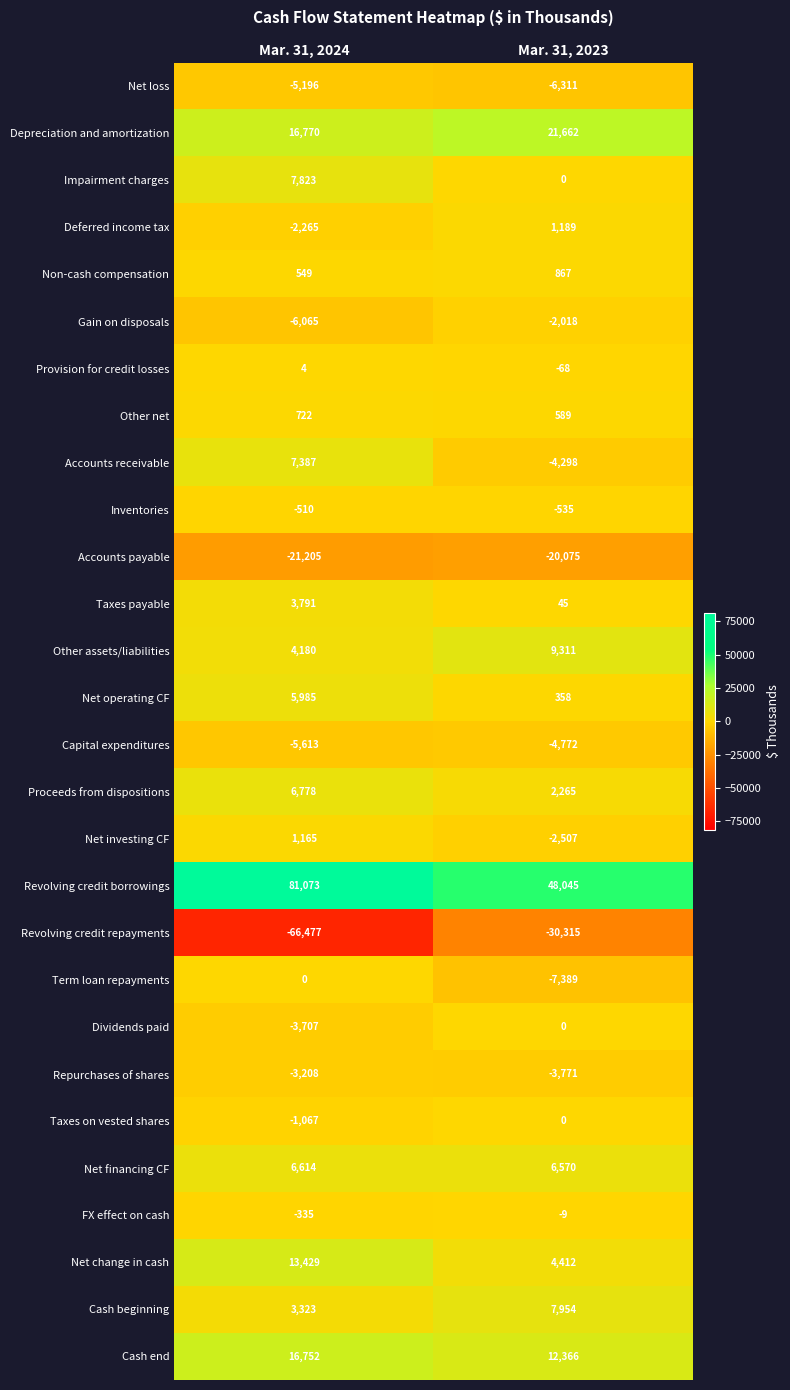

True or false: Cash end has a value of 12366 at Mar. 31, 2023.

True